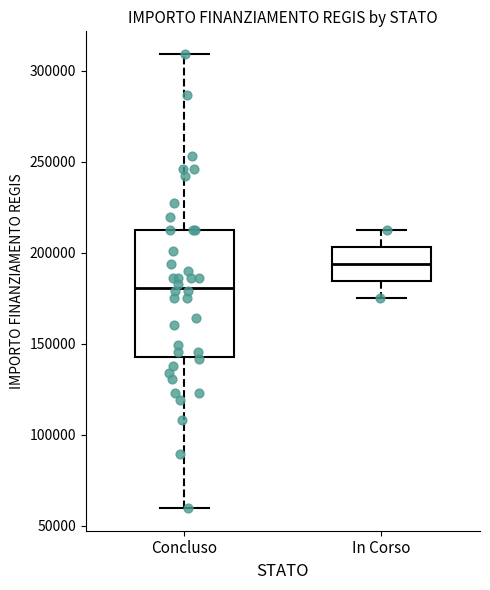

Reading left to right, read every box against the y-axis: the position of its median line, the range the box covers, and the ends of its whiskers. The values are not printed on the chart, so give them approximately, as read against the axis.

Concluso: median 180000, box 145000 to 210000, whiskers 60000 to 310000
In Corso: median 195000, box 185000 to 205000, whiskers 175000 to 210000